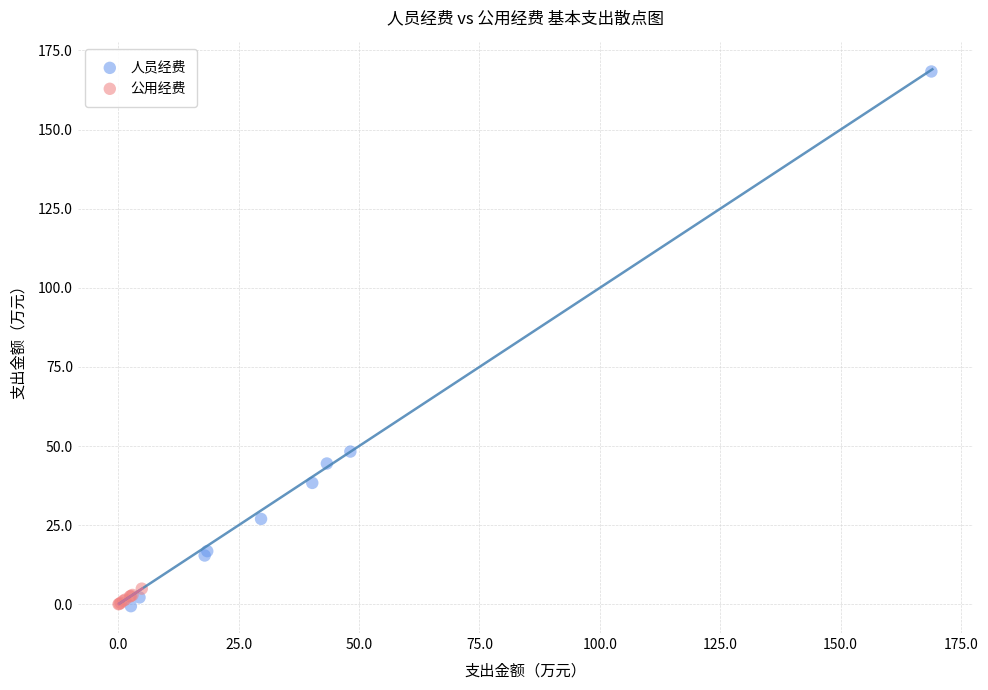

Which series contains the highest Y value?

人员经费